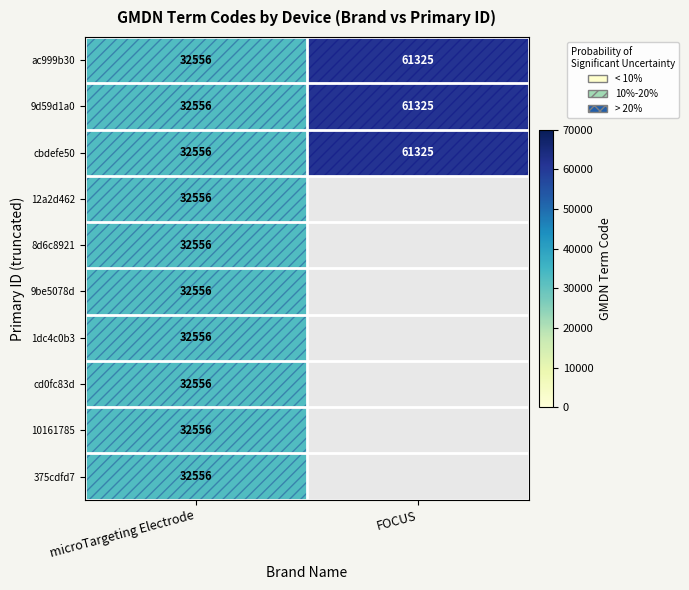

At which label is cbdefe50 closest to 46940?

microTargeting Electrode